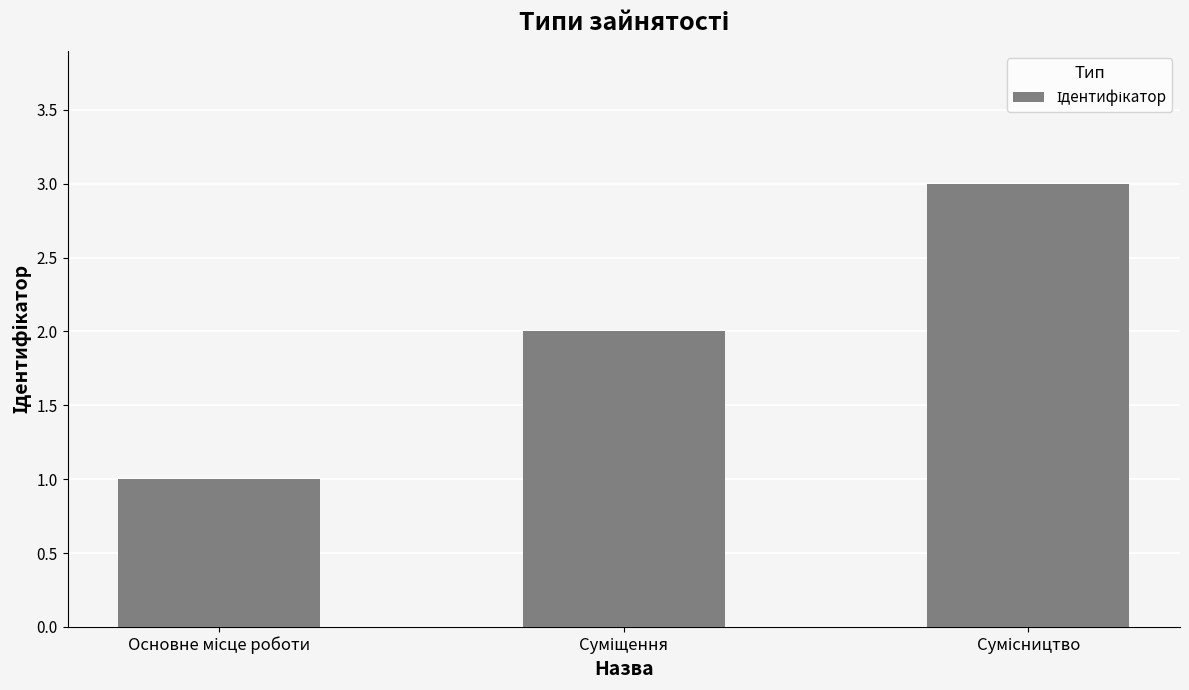

What is the sum of all values?

6